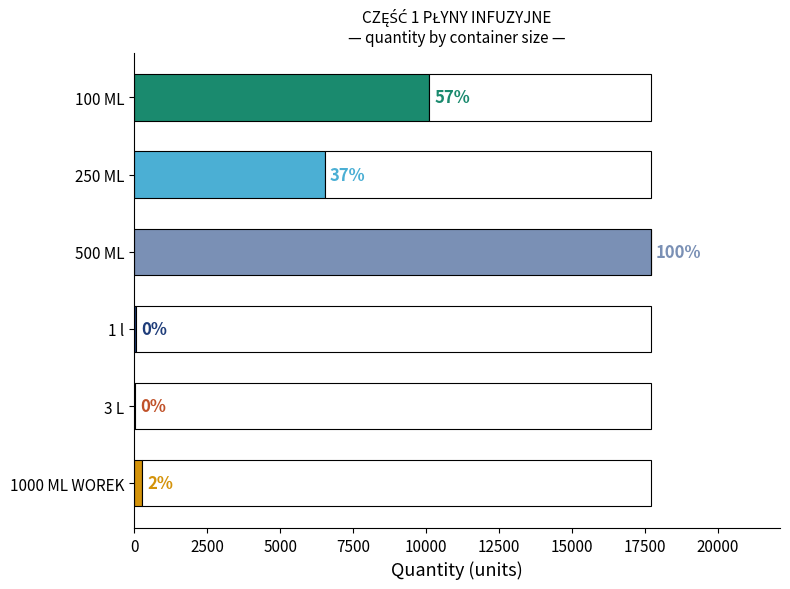

What is the value of the 6th bar from the left?

280